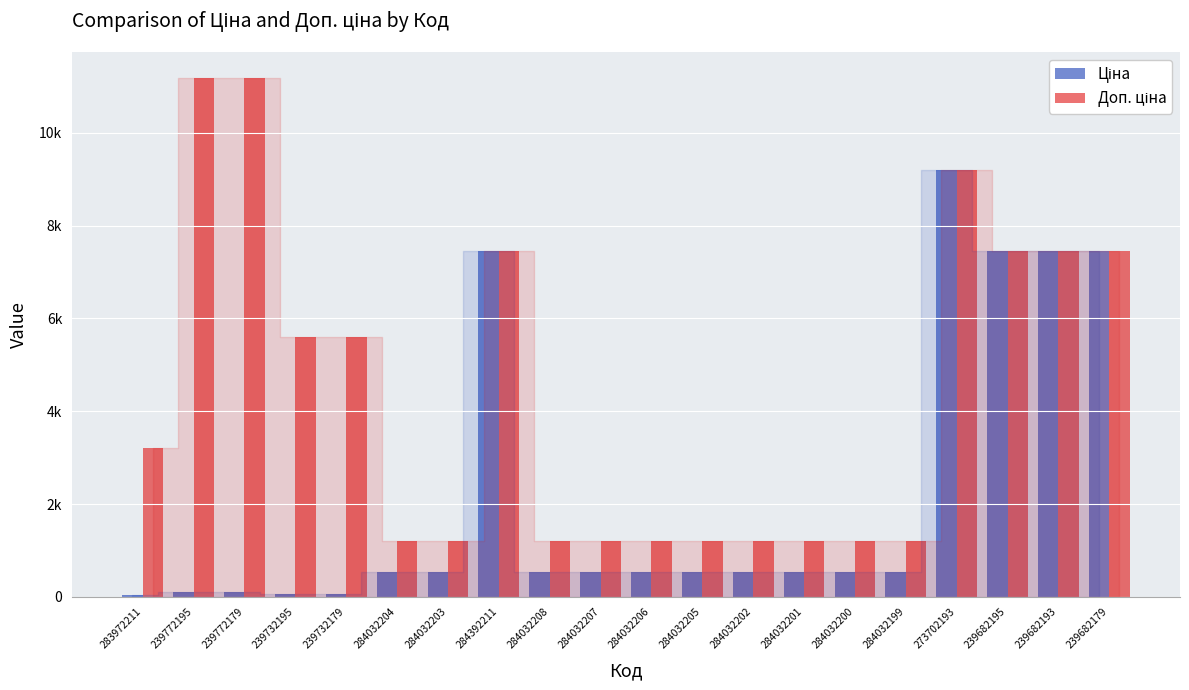

What is the spread (max minus min) of values at 283972211?

3172.9